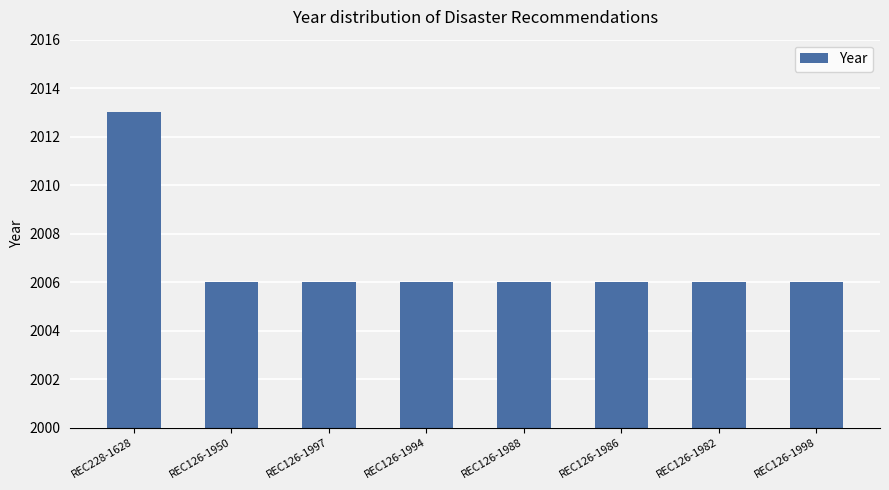

Read the value at REC126-1988.

2006